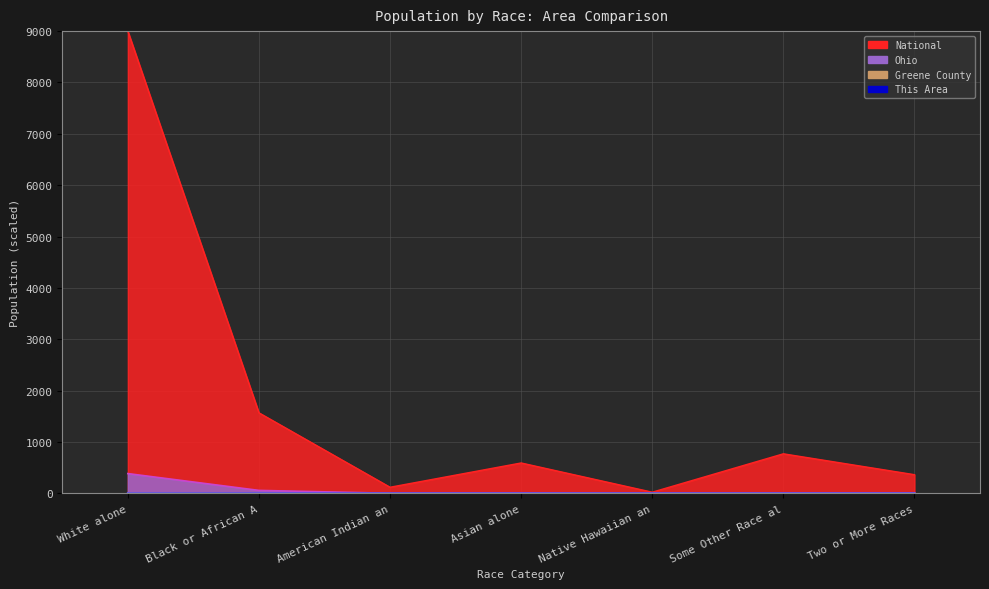

What is the sum of all This Area values?

0.2